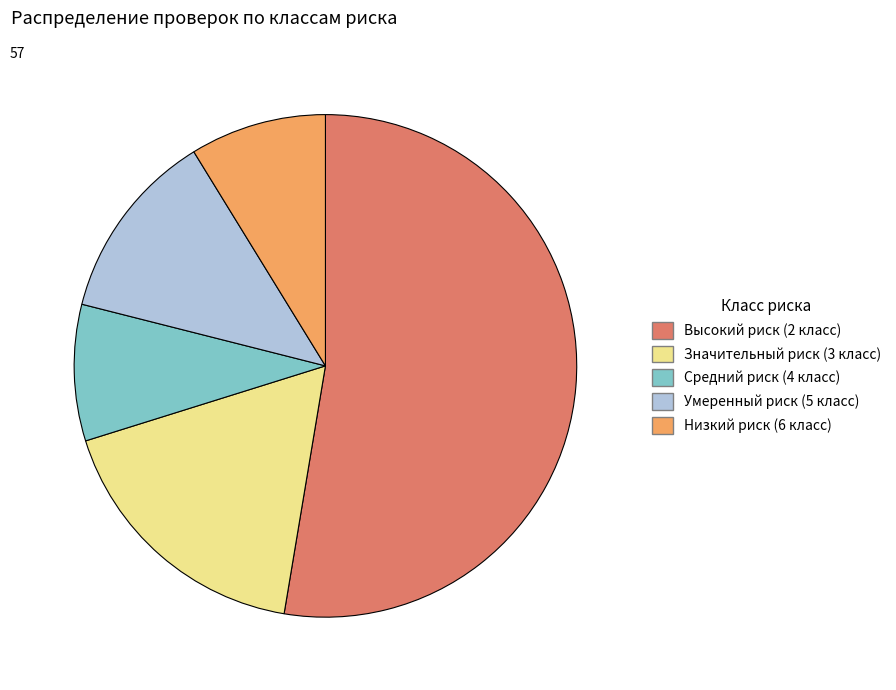

True or false: Высокий риск (2 класс) accounts for 68% of the total.

False